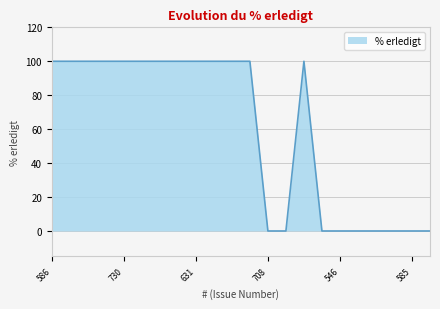

Does the chart have visible grid lines?

Yes